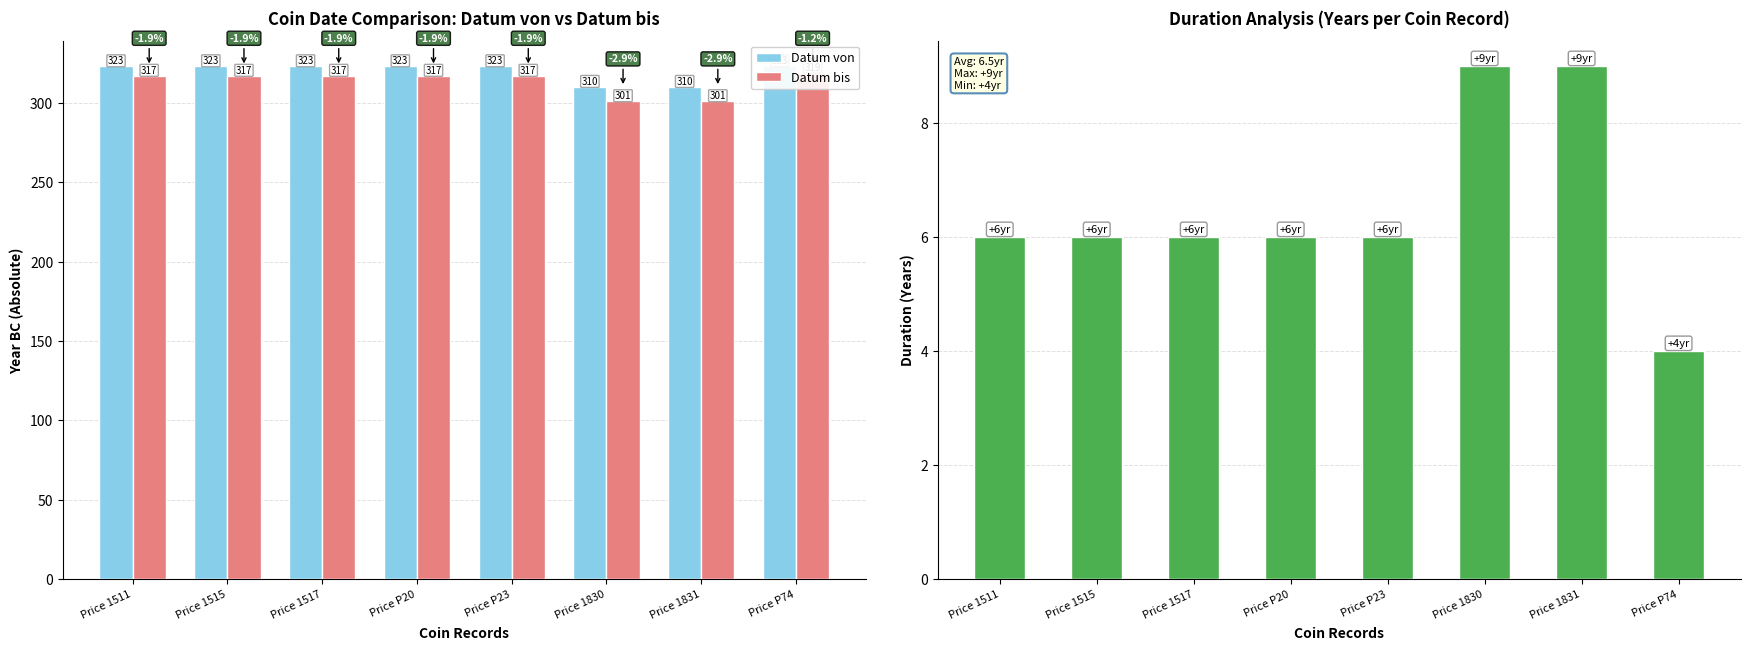

Is the value of Datum von at Price P23 greater than the value of Datum bis at Price P20?

Yes